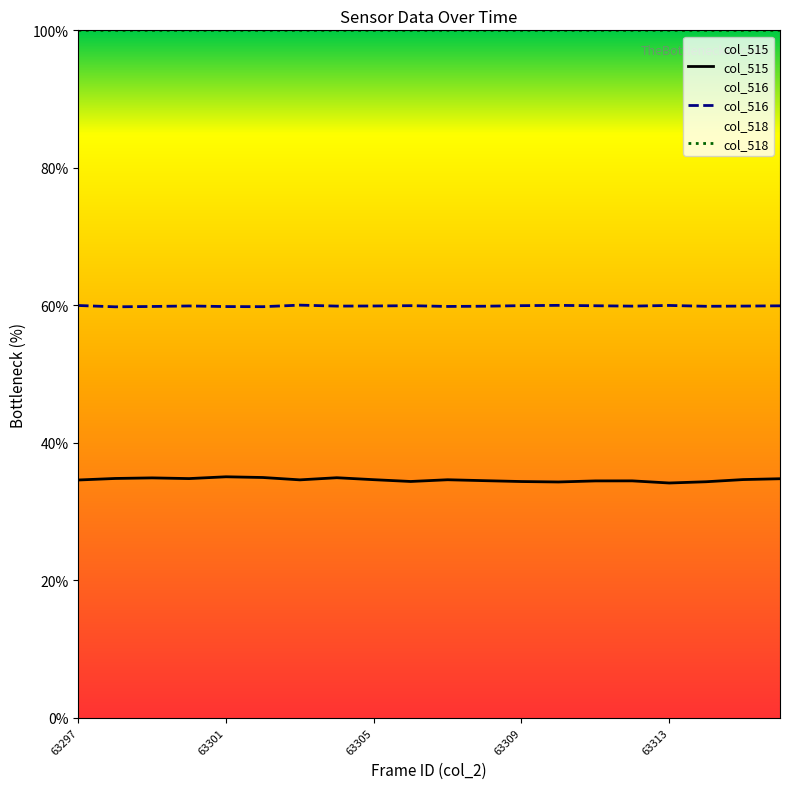

Reading left to right, transcribe all the data shown in this chart.

col_515: 63297=34.6	63298=34.8	63299=34.9	63300=34.8	63301=35.1	63302=34.9	63303=34.6	63304=34.9	63305=34.6	63306=34.4	63307=34.6	63308=34.5	63309=34.4	63310=34.3	63311=34.5	63312=34.5	63313=34.1	63314=34.3	63315=34.6	63316=34.8
col_516: 63297=60.0	63298=59.8	63299=59.8	63300=59.9	63301=59.8	63302=59.8	63303=60.0	63304=59.9	63305=59.9	63306=59.9	63307=59.8	63308=59.9	63309=59.9	63310=60.0	63311=59.9	63312=59.9	63313=60.0	63314=59.9	63315=59.9	63316=59.9